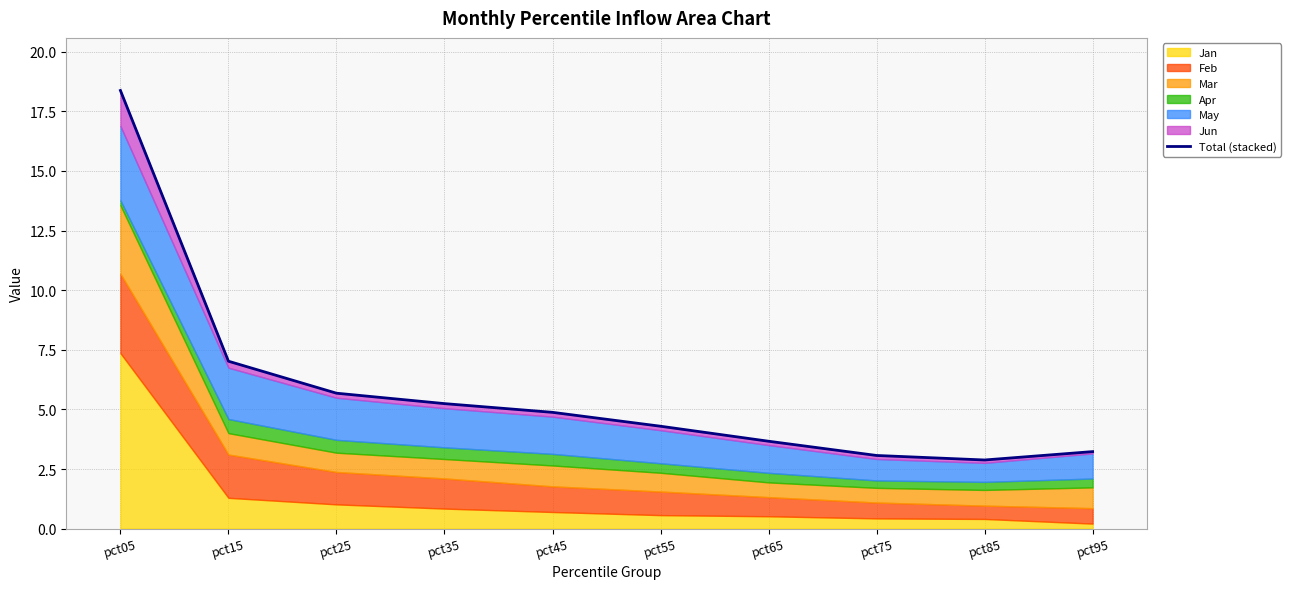

What is the change in value from pct35 to pct95?

-2.0